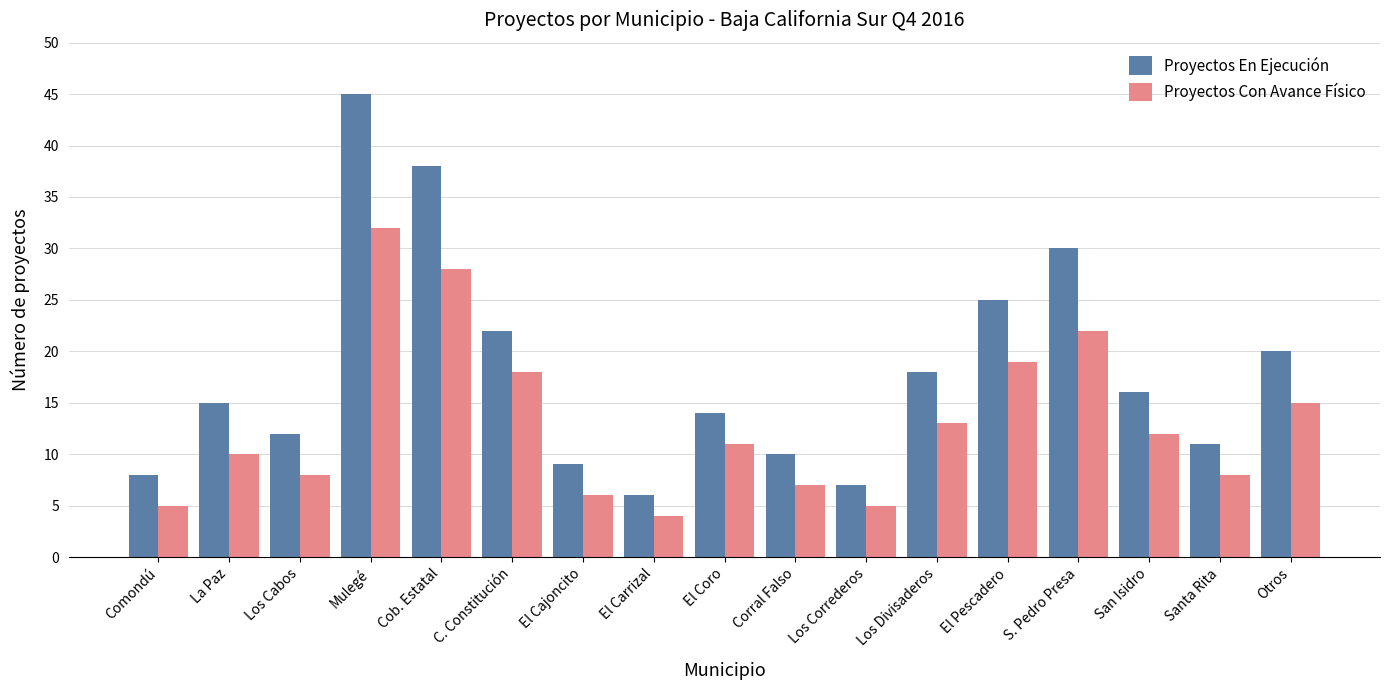

Is the value of Proyectos Con Avance Físico at La Paz greater than the value of Proyectos En Ejecución at S. Pedro Presa?

No